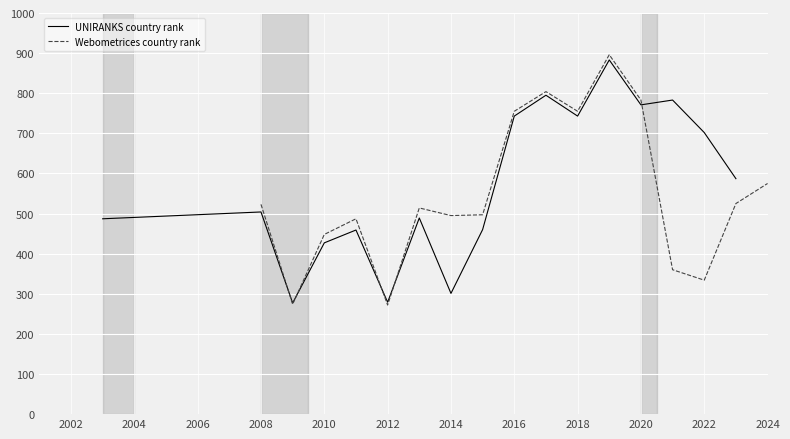

What are all the series names shown in the legend?

UNIRANKS country rank, Webometrices country rank